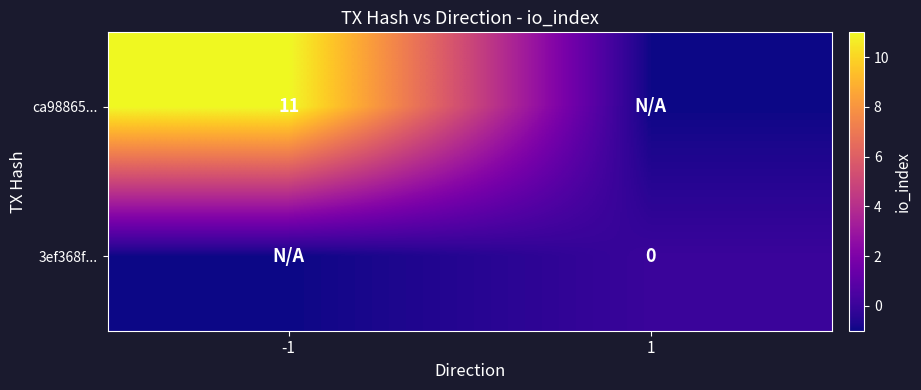

At how many categories does at least one series exceed 1?

1